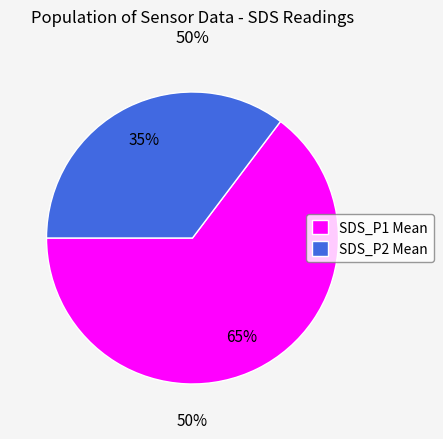

Is it true that 28/20053 is 21% of the pie?

False